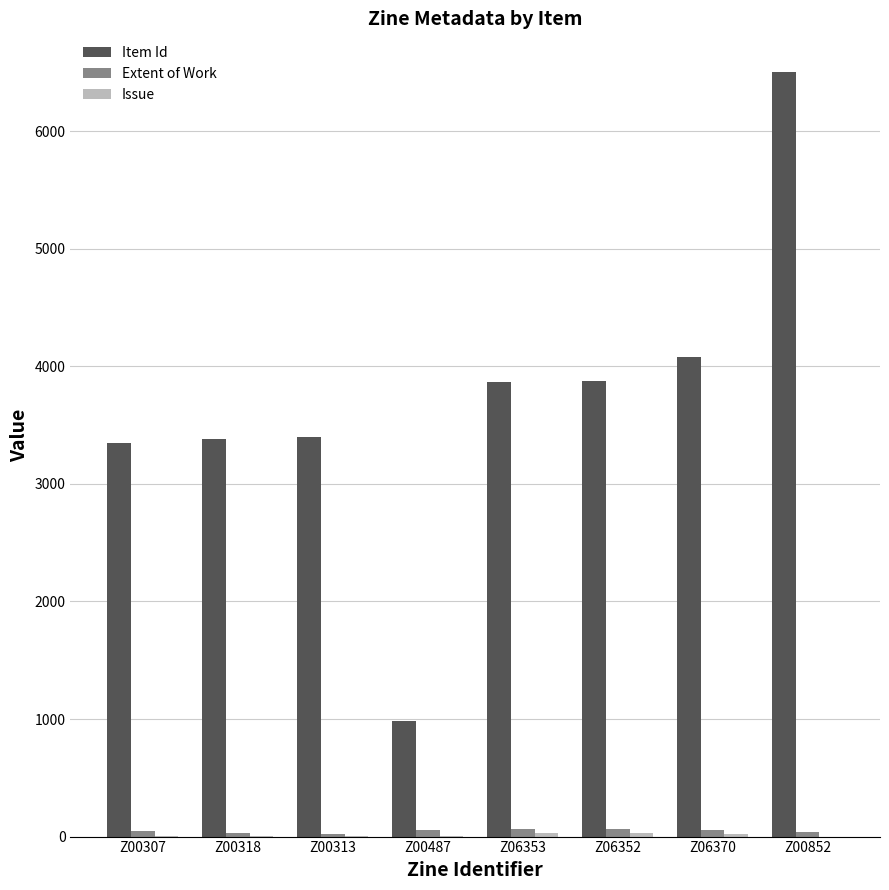

Which series has the largest total across all categories?

Item Id